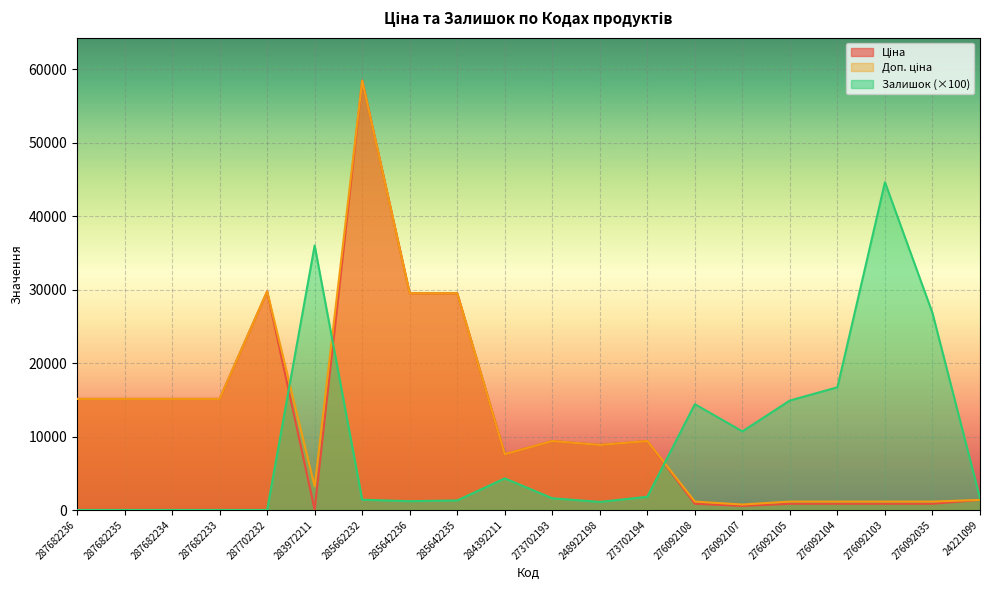

What is the total value across all series at 24221099?

4350.4